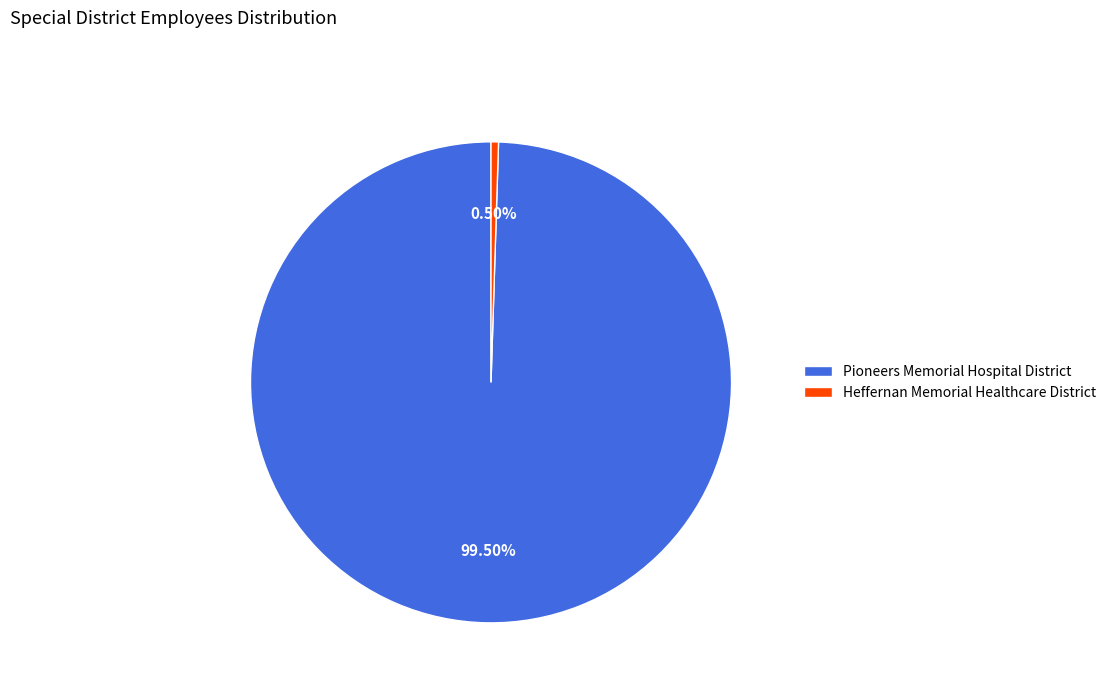

To the nearest percent, what is the difference between the Heffernan Memorial Healthcare District and Pioneers Memorial Hospital District slice percentages?

99%